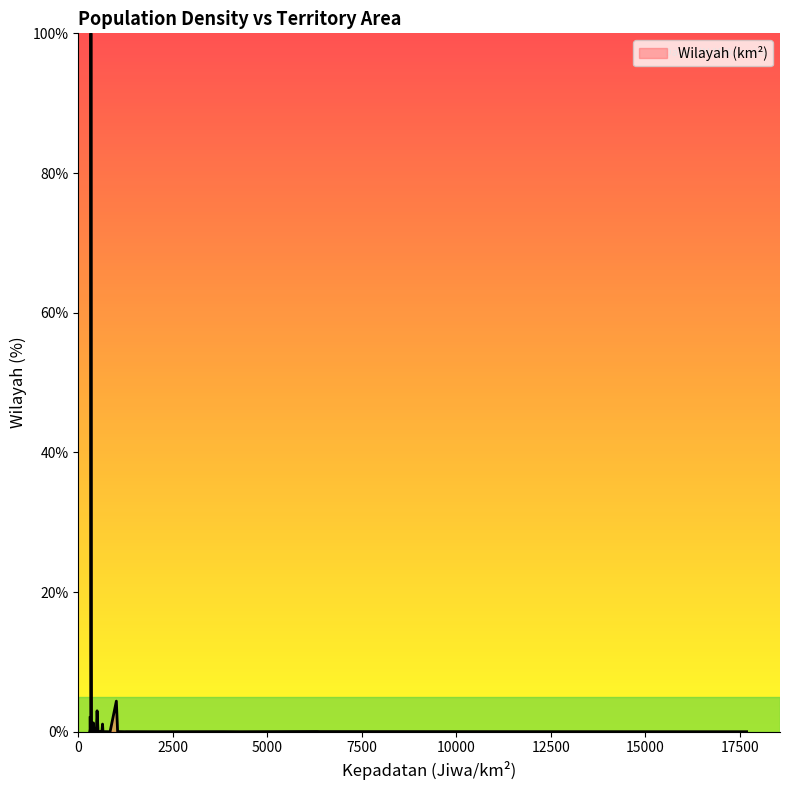

What is the average value?

3.3